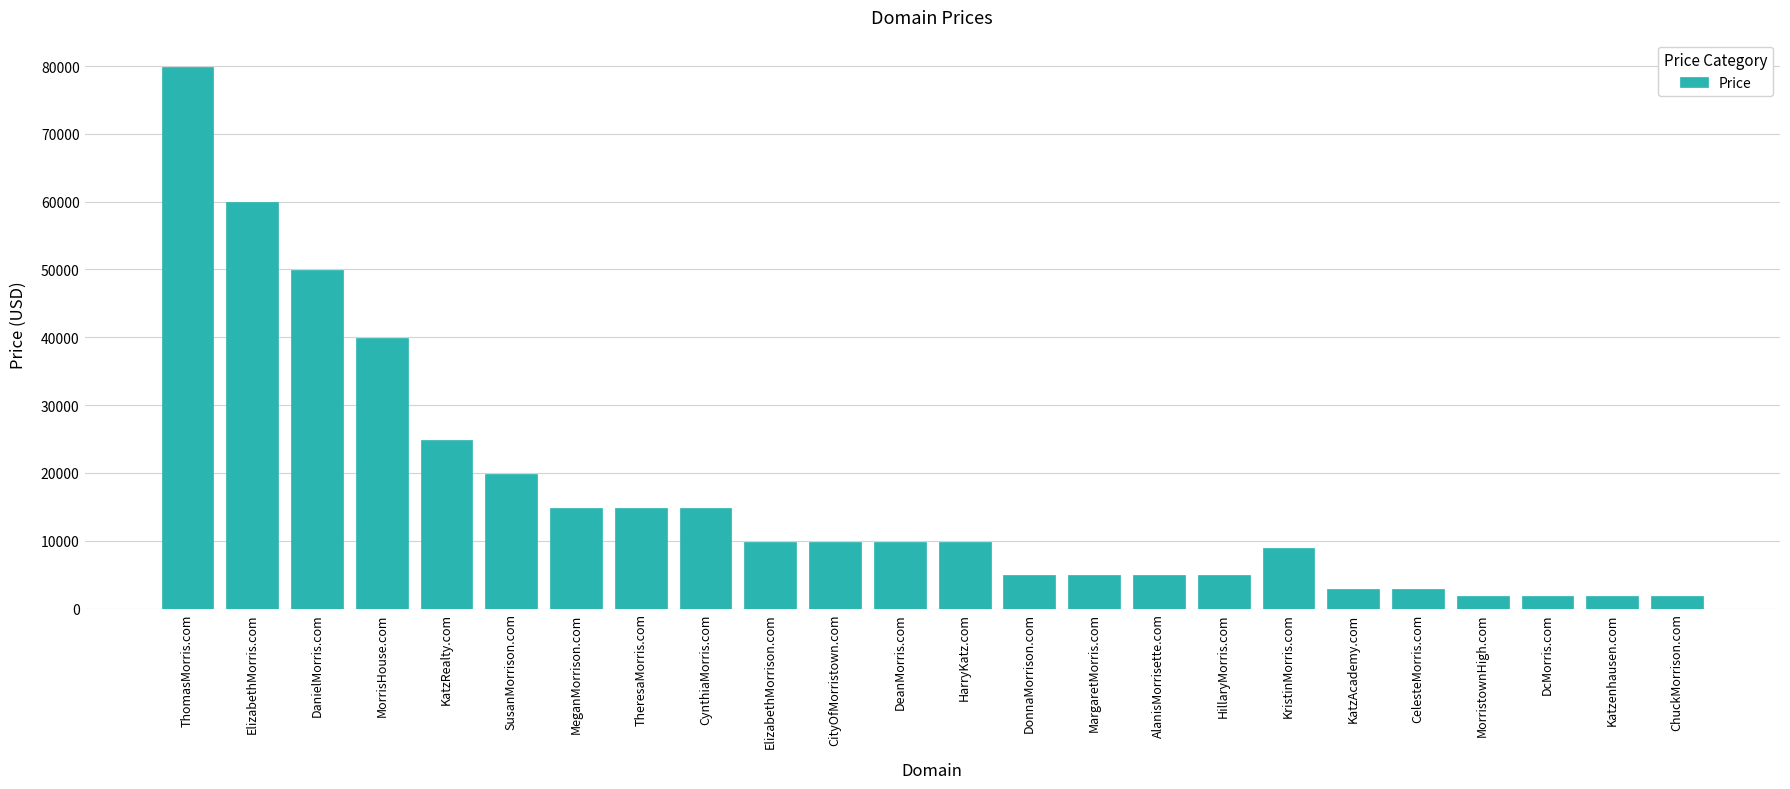

What is the greatest value displayed?

79888